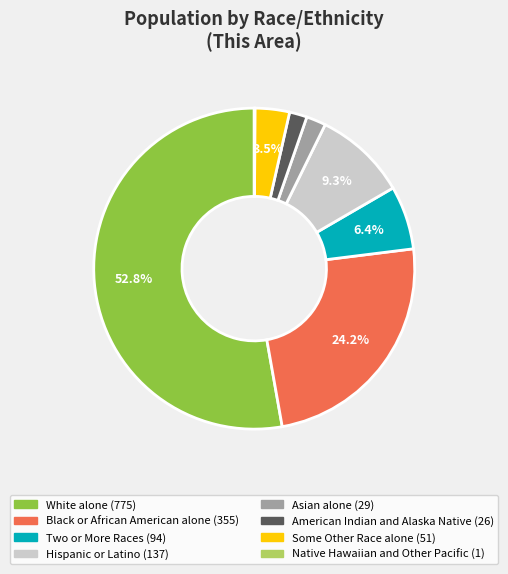

Is it true that Black or African American alone is 10% of the pie?

False